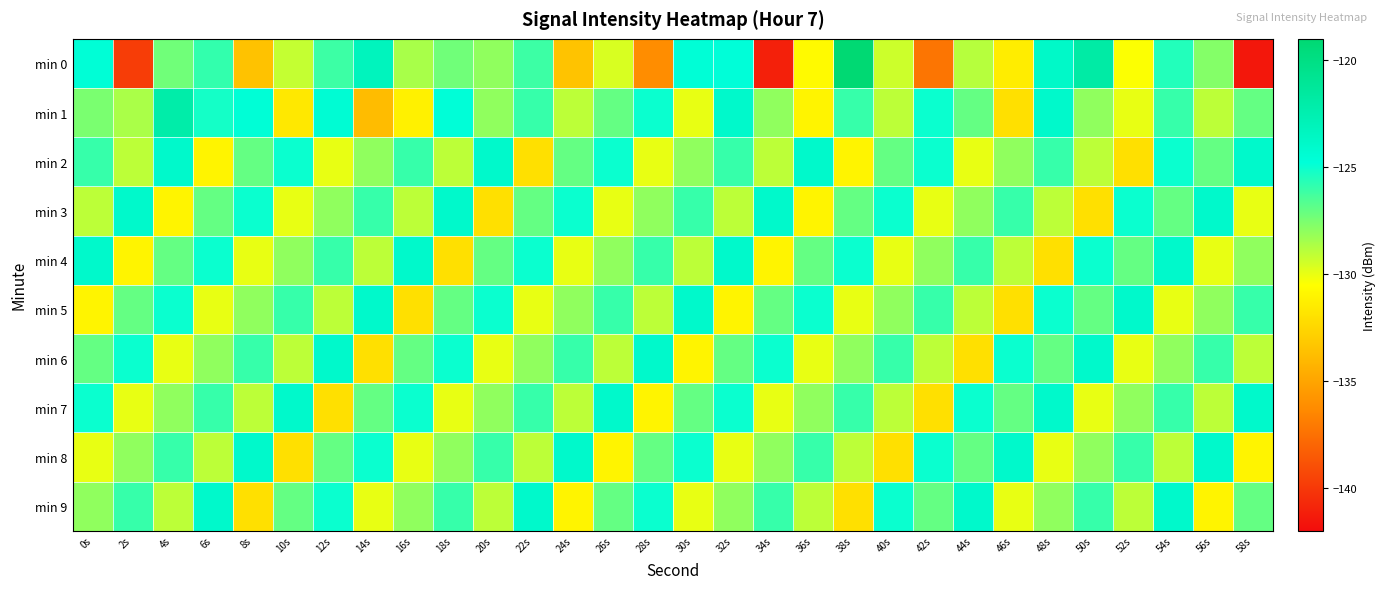

At 48s, list the series in order from largest to smallest.

min 0, min 1, min 7, min 5, min 2, min 6, min 9, min 3, min 8, min 4